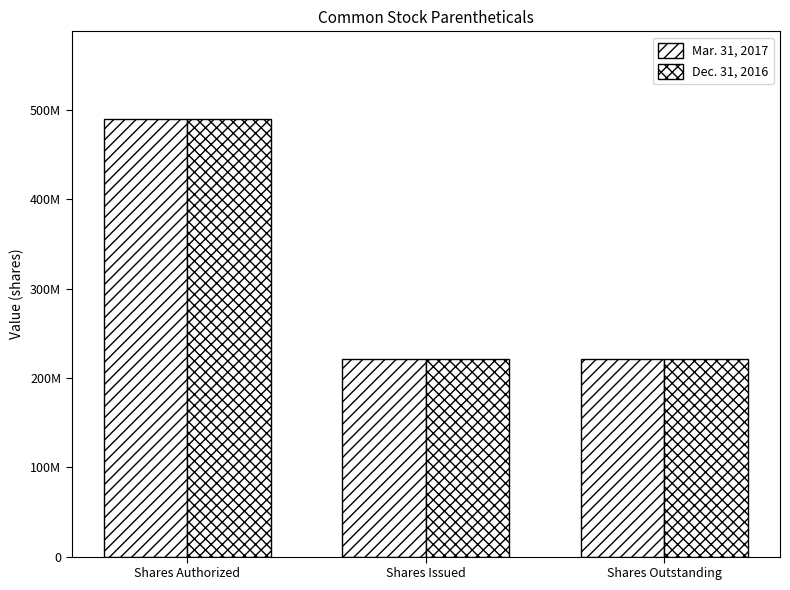

Are the bars horizontal?

No